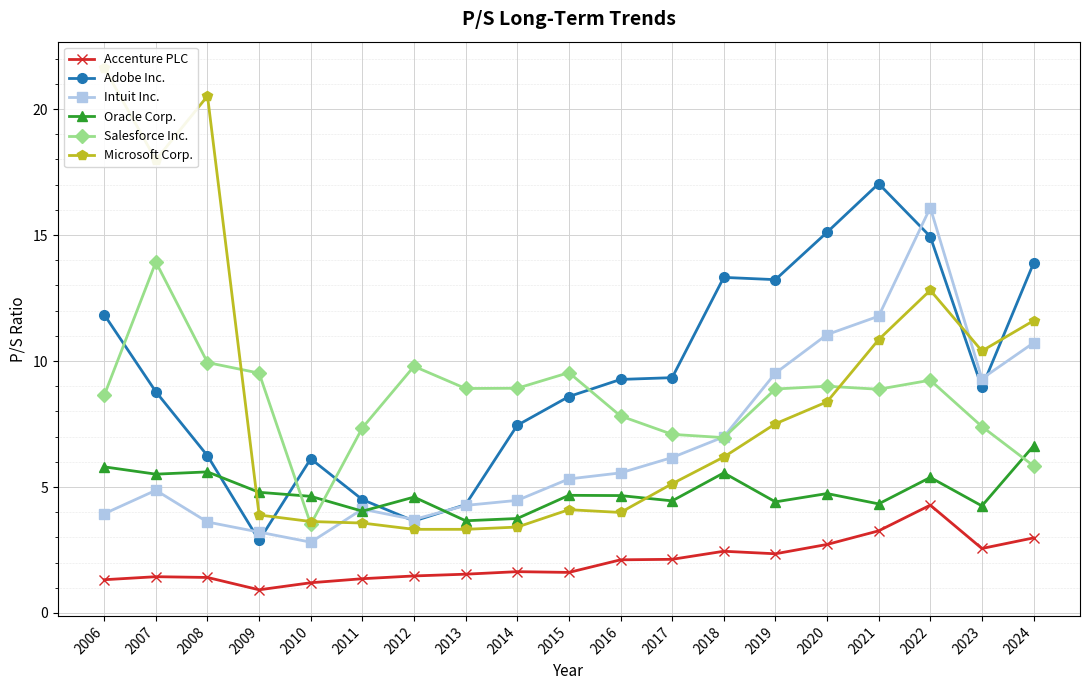

What is the average value of the Intuit Inc. series?

6.7